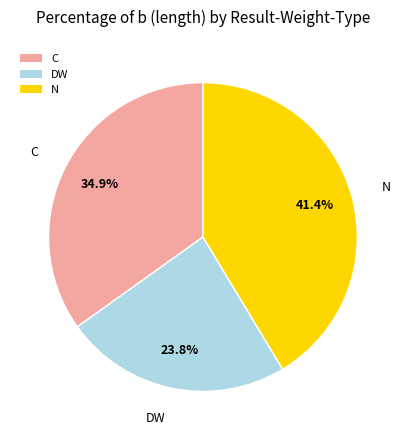

Between N and DW, which is larger?

N